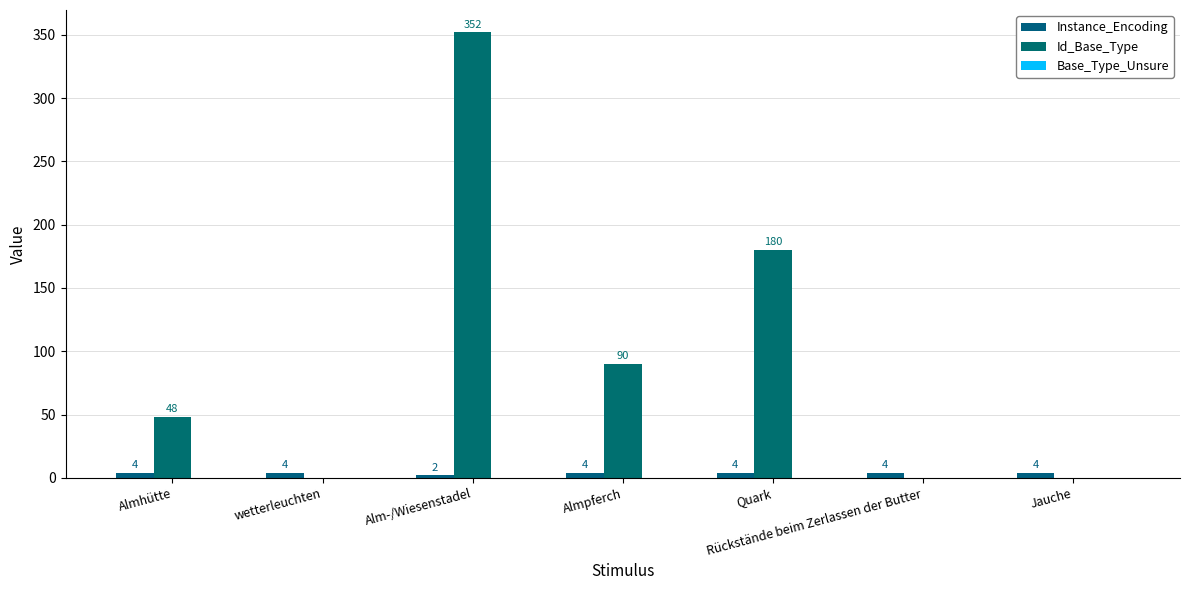

True or false: Id_Base_Type has a value of 196 at Alm-/Wiesenstadel.

False